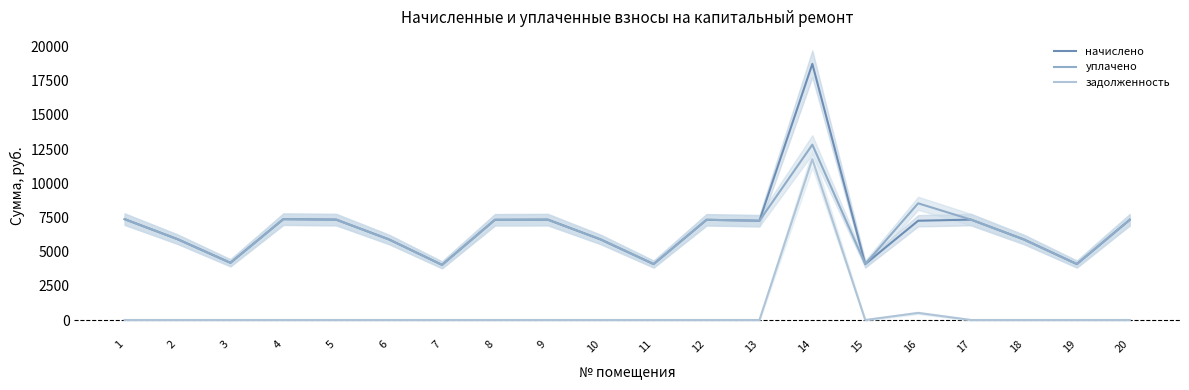

True or false: начислено has more than 2 interior local peaks.

True